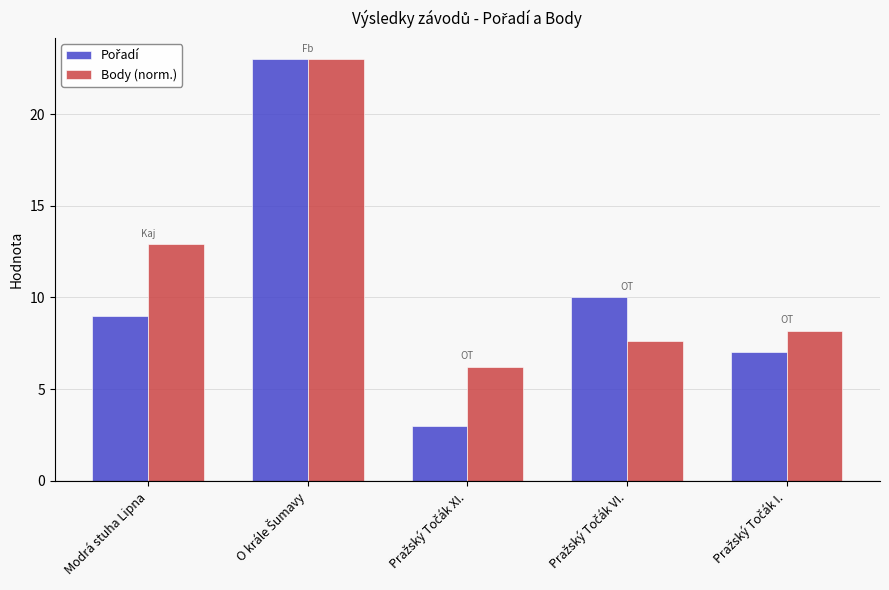

What is the label of the 5th bar from the right?

Modrá stuha Lipna